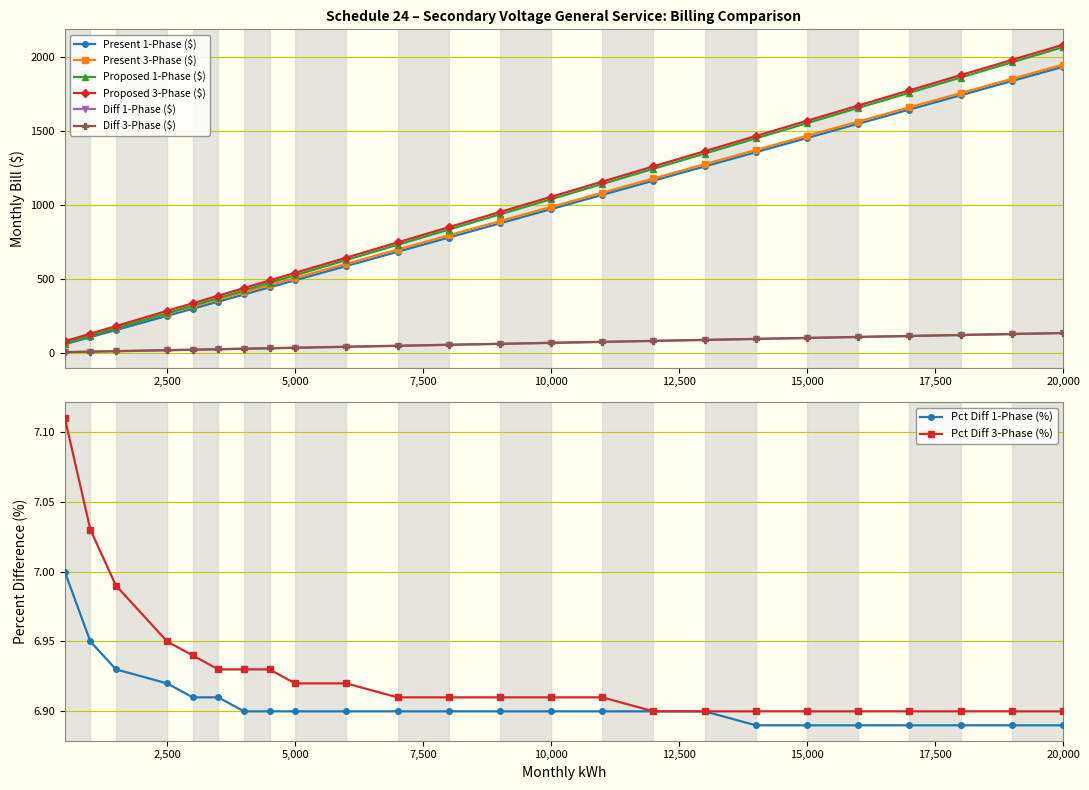

Which series has the widest spread of values?

Proposed 3-Phase ($)